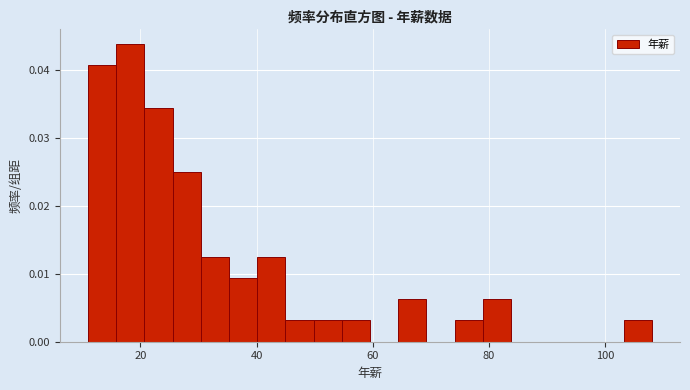

Around what value on the x-axis is the tallest bar? Give the approximate position of its centre, as read against the axis.

18